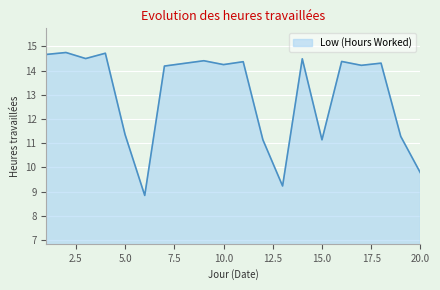

What is the greatest value displayed?

14.8